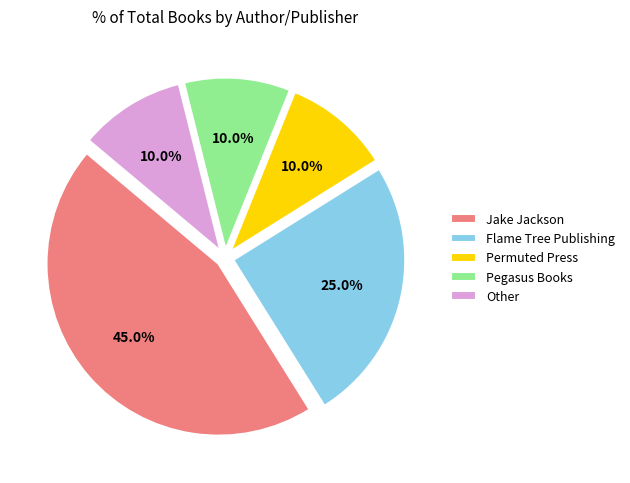

What is the ratio of the value at Other to the value at Flame Tree Publishing?

0.4